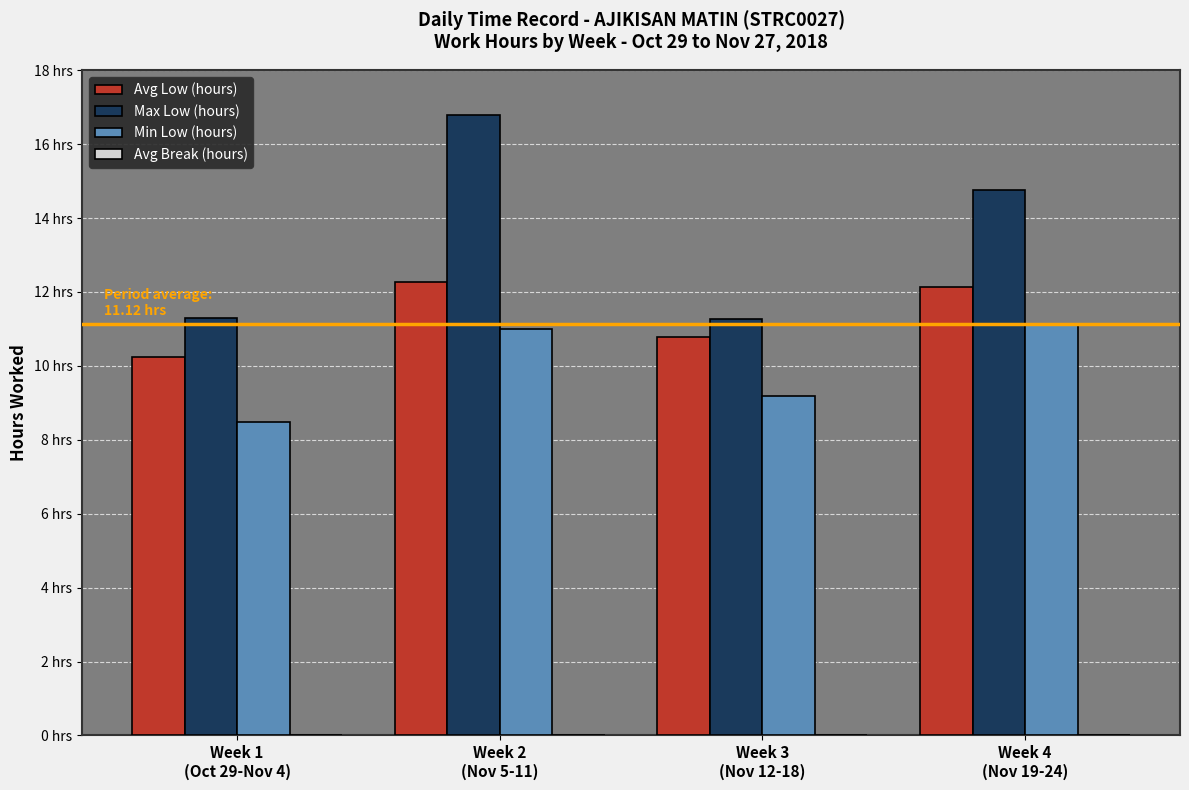

What is the difference between the Max Low (hours) values at Week 4
(Nov 19-24) and Week 1
(Oct 29-Nov 4)?

3.5